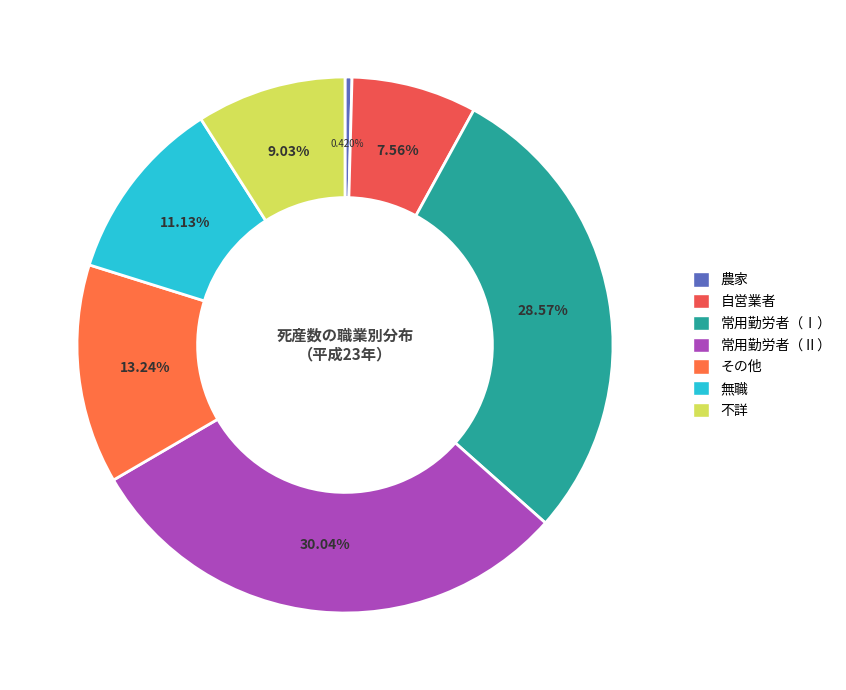

Does any single category account for the majority?

No